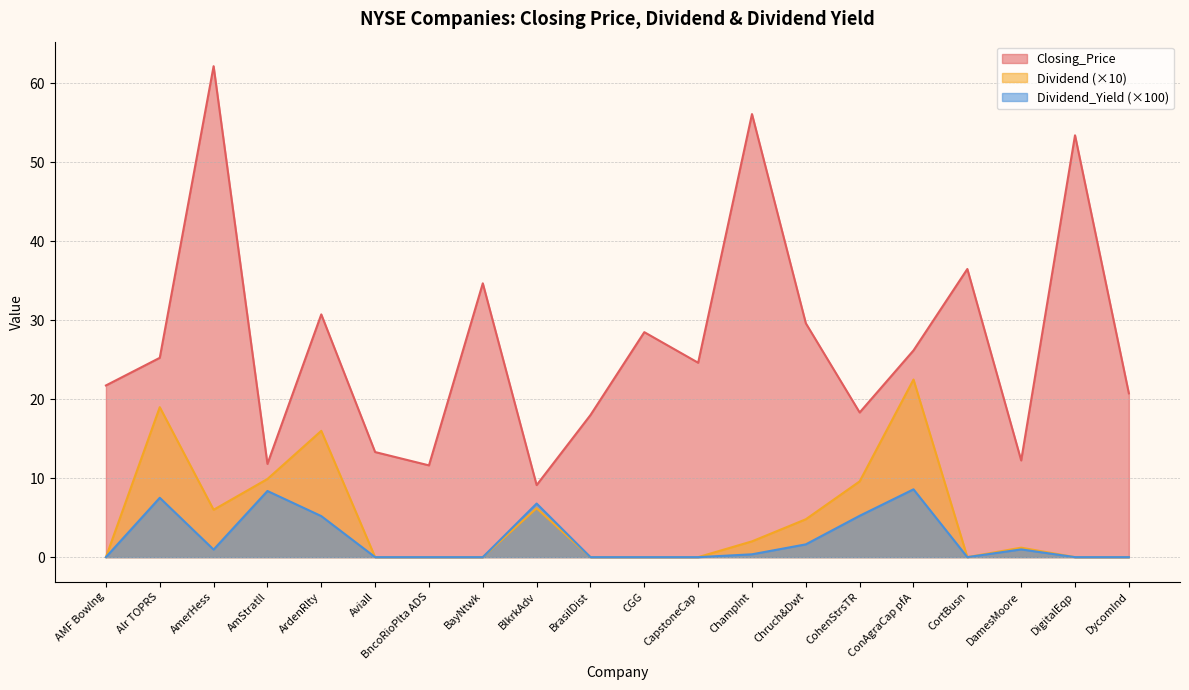

Reading right to left, extract all data points from this chart.

Closing_Price: DycomInd=20.8	DigitalEqp=53.4	DamesMoore=12.2	CortBusn=36.5	ConAgraCap pfA=26.2	CohenStrsTR=18.3	Chruch&Dwt=29.6	ChampInt=56.1	CapstoneCap=24.6	CGG=28.5	BrasilDist=18.0	BlkrkAdv=9.1	BayNtwk=34.7	BncoRioPlta ADS=11.6	Aviall=13.3	ArdenRlty=30.8	AmStratll=11.8	AmerHess=62.2	Alr TOPRS=25.2	AMF Bowlng=21.8
Dividend: DycomInd=0.0	DigitalEqp=0.0	DamesMoore=1.2	CortBusn=0.0	ConAgraCap pfA=22.5	CohenStrsTR=9.6	Chruch&Dwt=4.8	ChampInt=2.0	CapstoneCap=0.0	CGG=0.0	BrasilDist=0.0	BlkrkAdv=6.2	BayNtwk=0.0	BncoRioPlta ADS=0.0	Aviall=0.0	ArdenRlty=16.0	AmStratll=9.9	AmerHess=6.0	Alr TOPRS=19.0	AMF Bowlng=0.0
Dividend_Yield: DycomInd=0.0	DigitalEqp=0.0	DamesMoore=1.0	CortBusn=0.0	ConAgraCap pfA=8.6	CohenStrsTR=5.2	Chruch&Dwt=1.6	ChampInt=0.4	CapstoneCap=0.0	CGG=0.0	BrasilDist=0.0	BlkrkAdv=6.8	BayNtwk=0.0	BncoRioPlta ADS=0.0	Aviall=0.0	ArdenRlty=5.2	AmStratll=8.4	AmerHess=1.0	Alr TOPRS=7.5	AMF Bowlng=0.0